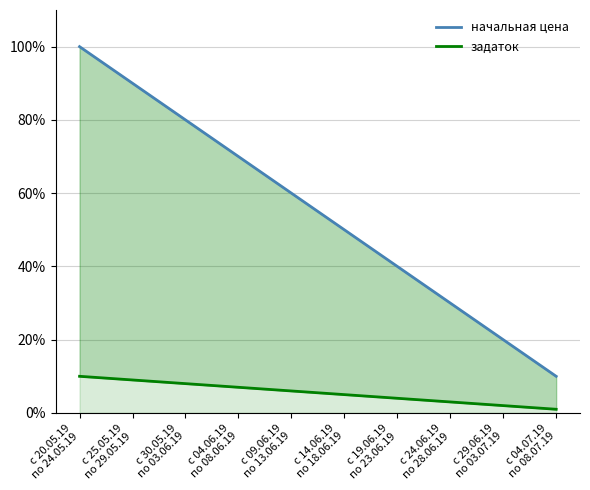

Does the chart have visible grid lines?

Yes